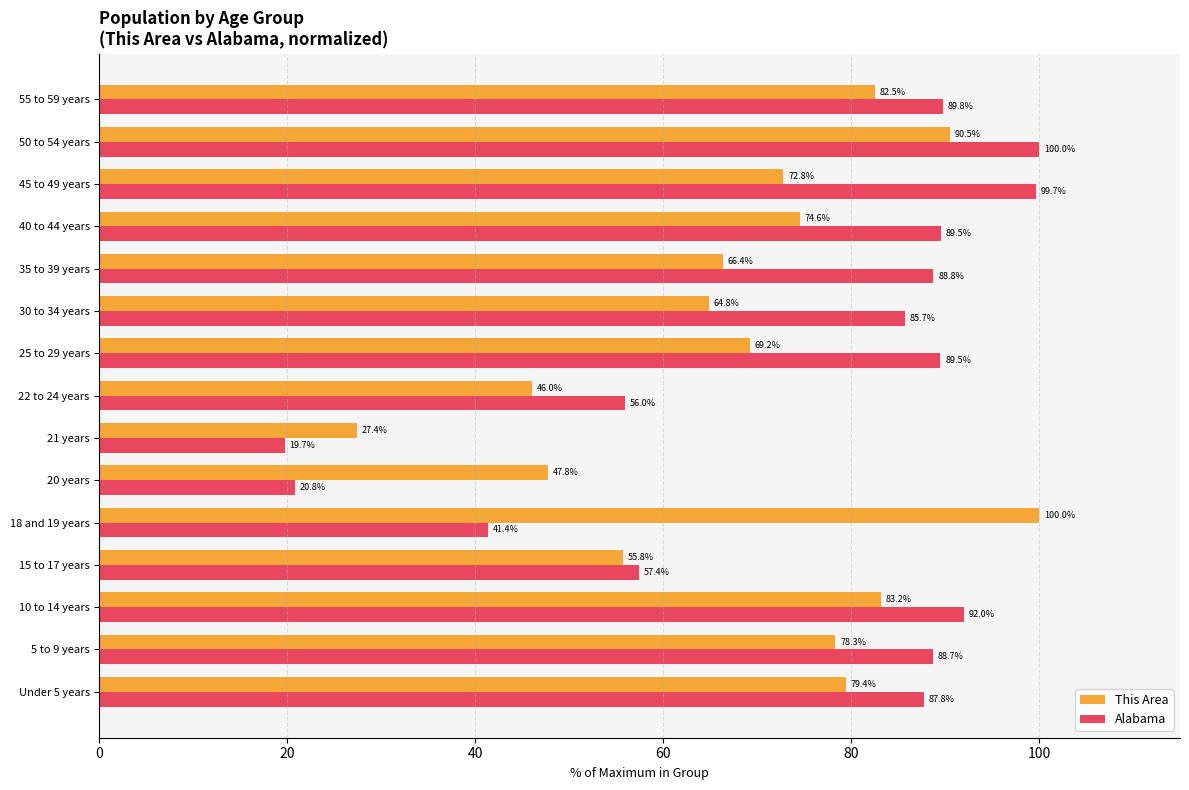

At 18 and 19 years, list the series in order from smallest to largest.

Alabama, This Area